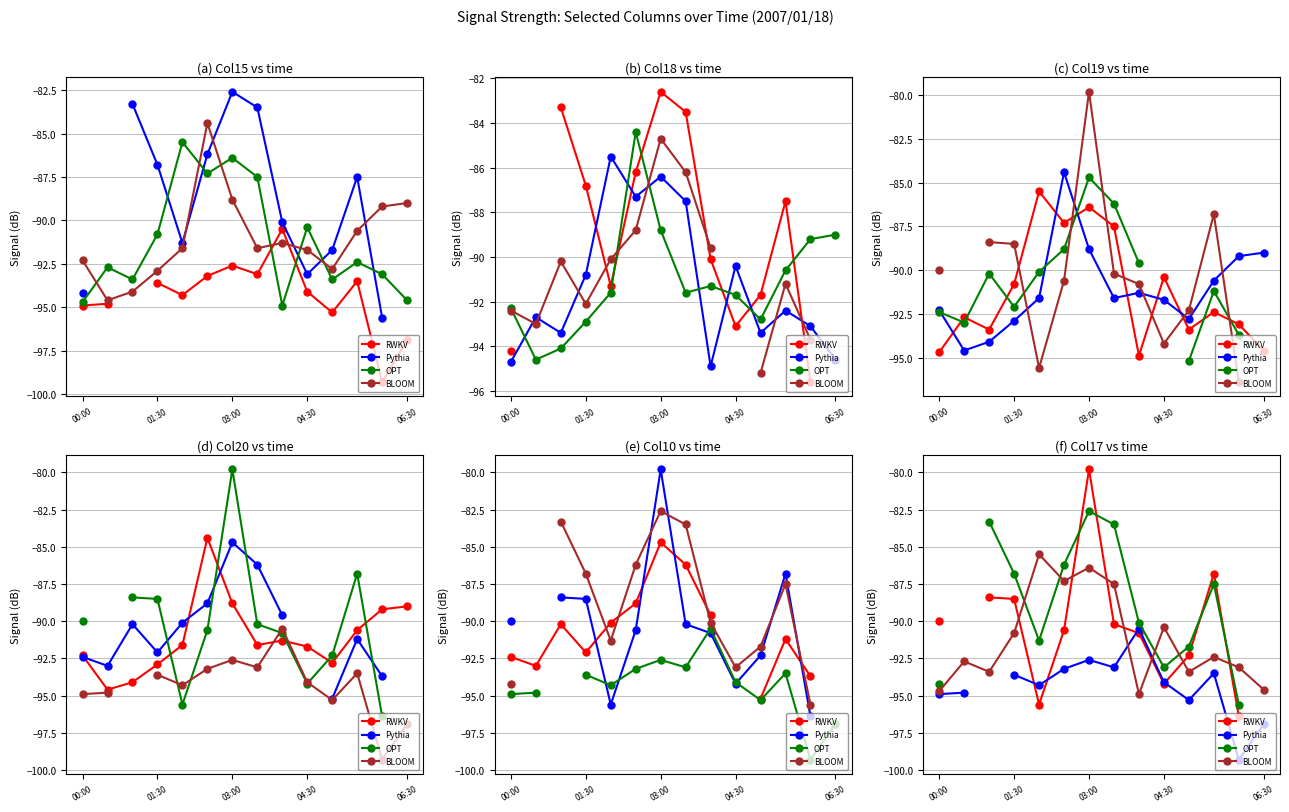

How many interior local valleys does the OPT series have?

2